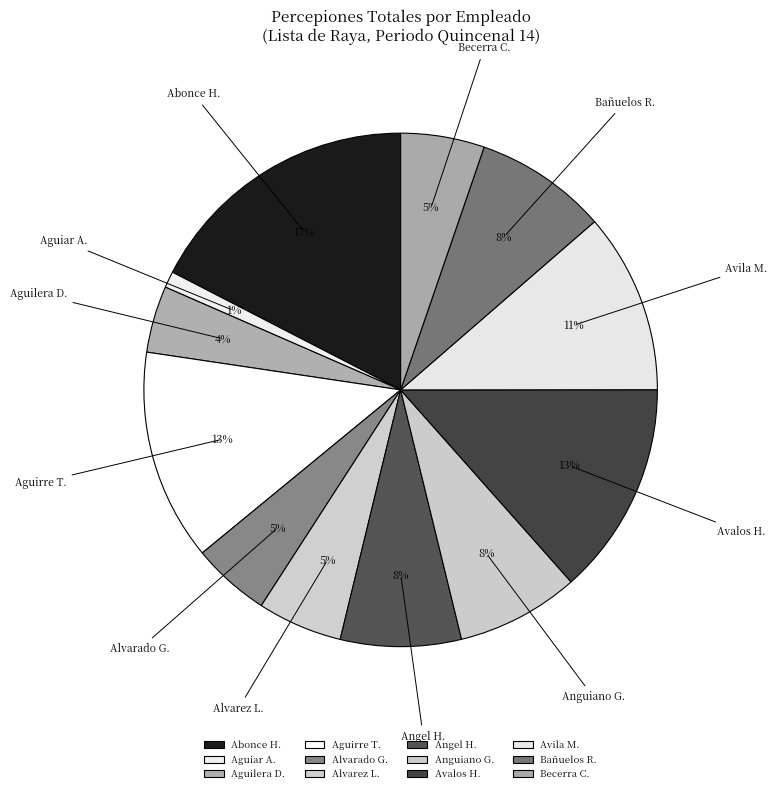

To the nearest percent, what percentage of the pie is Becerra C.?

5%